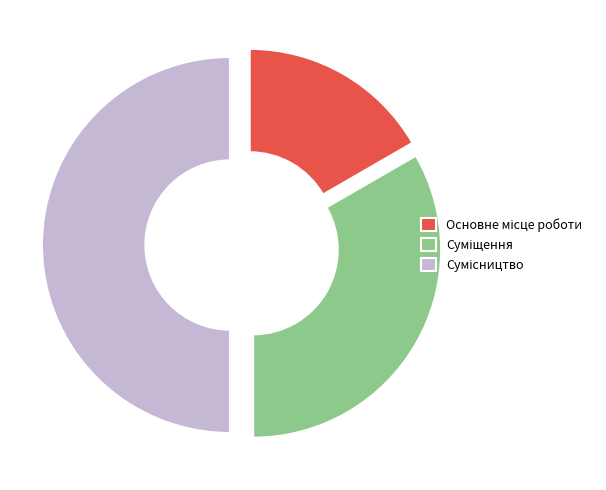

How many slices are in this pie chart?

3